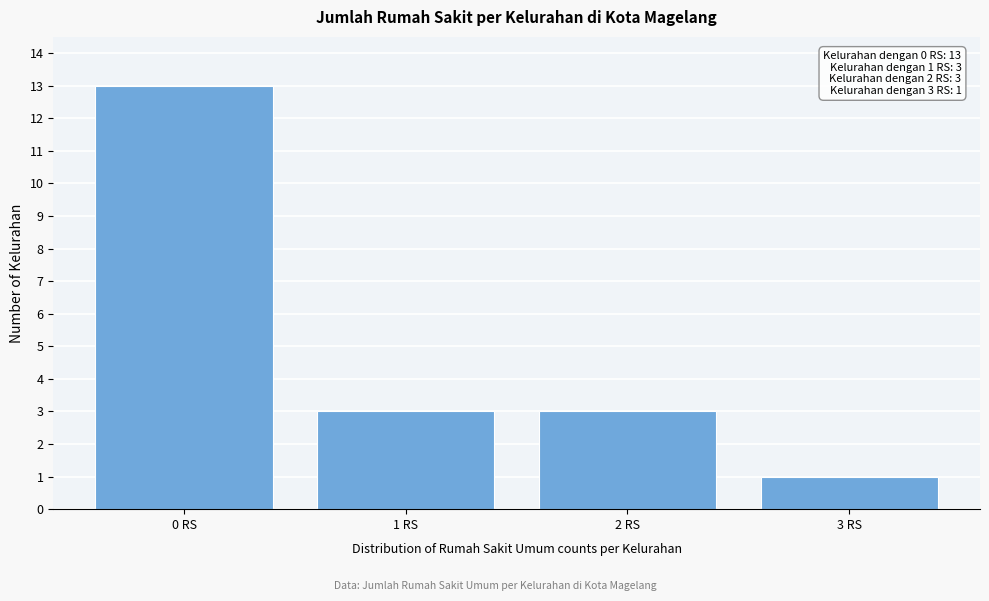

Reading left to right, what are all the values shown in this chart?

13	3	3	1